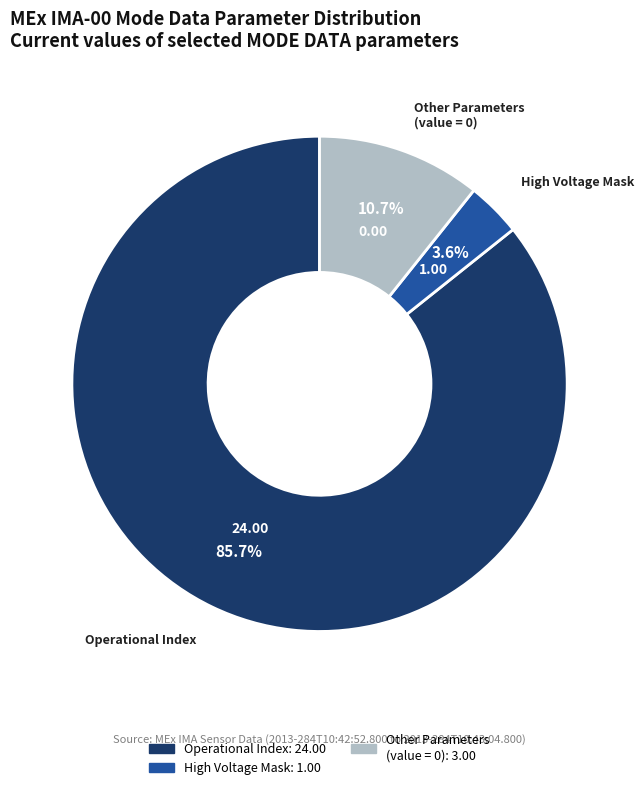

Is there any slice that represents more than half of the pie?

Yes